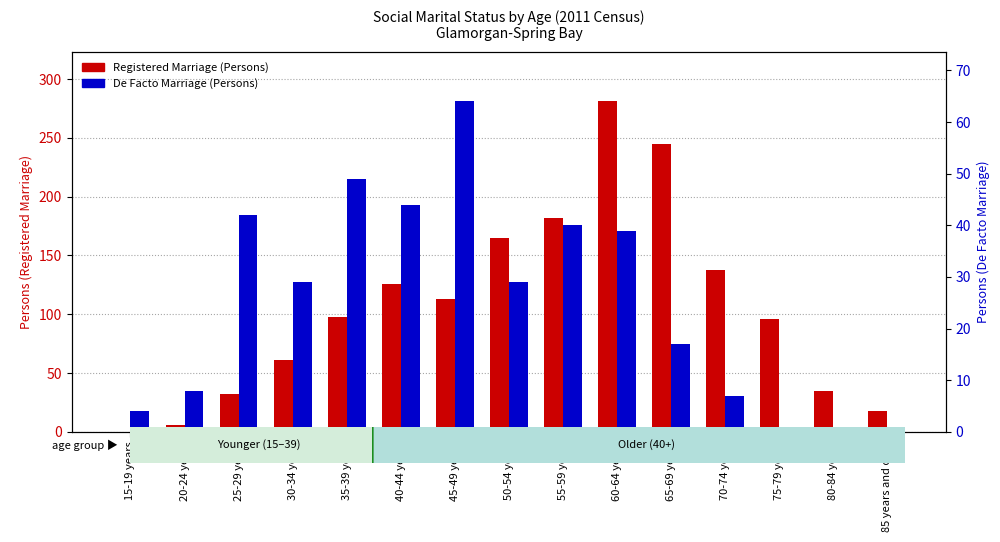

Reading right to left, list all the values displayed in this chart.

Registered Marriage (Persons): 18	35	96	138	245	281	182	165	113	126	98	61	32	6	0
De Facto Marriage (Persons): 0	0	0	7	17	39	40	29	64	44	49	29	42	8	4